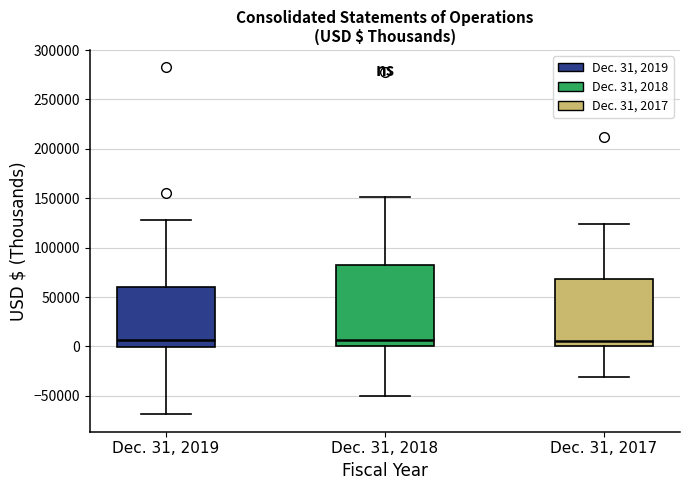

Which box is the tallest, from its lower edge to its upper edge?

Dec. 31, 2018